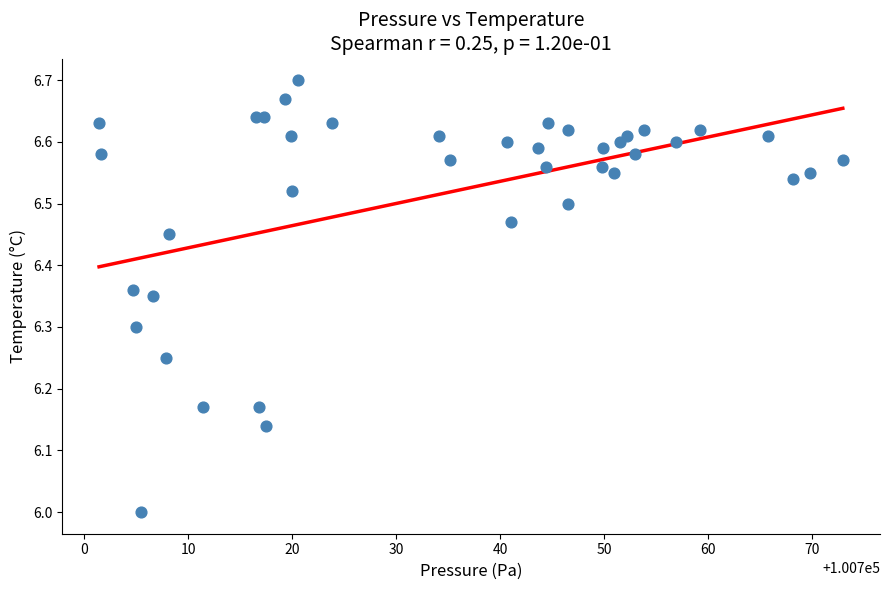

What is the range of Y values (max minus min)?

0.7